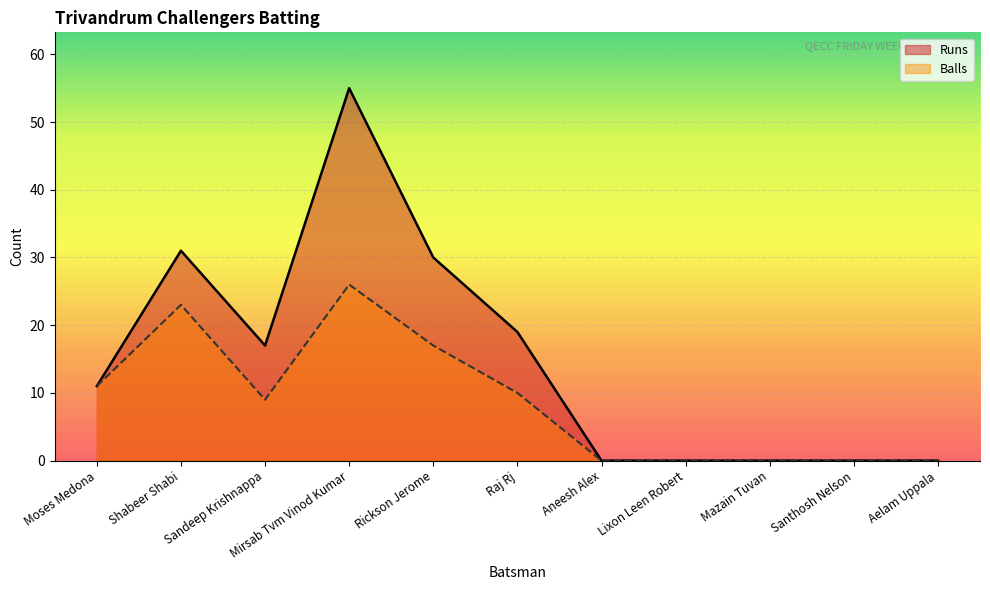

Between Lixon Leen Robert and Santhosh Nelson, which series saw the biggest shift?

Runs